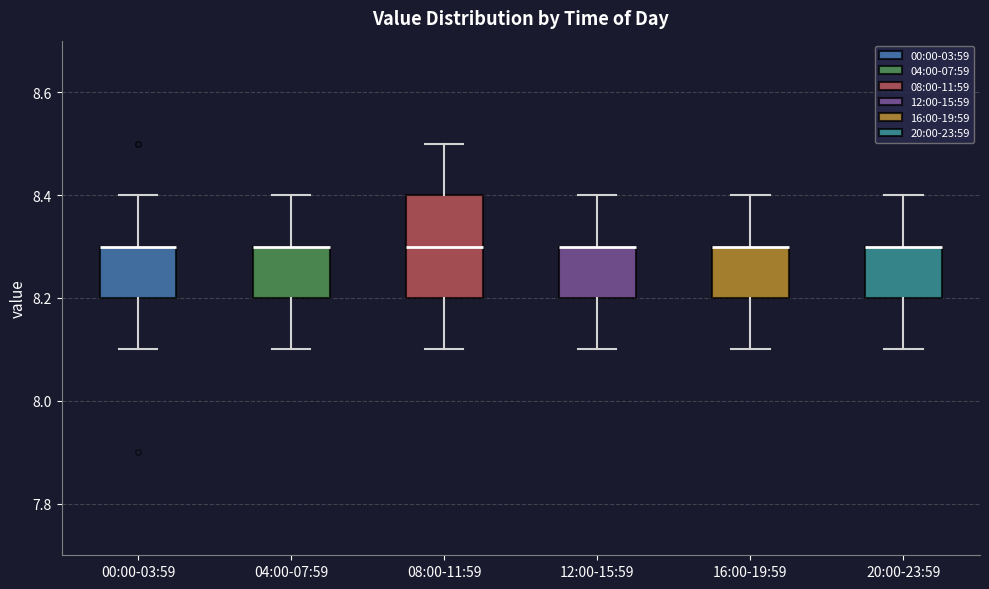

Which box is the tallest, from its lower edge to its upper edge?

08:00-11:59